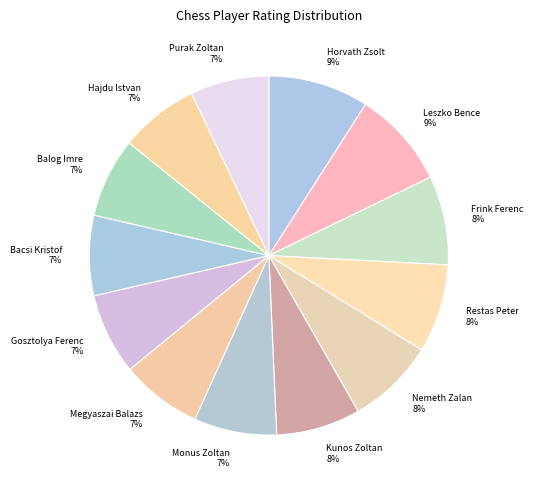

True or false: Restas Peter accounts for 2% of the total.

False